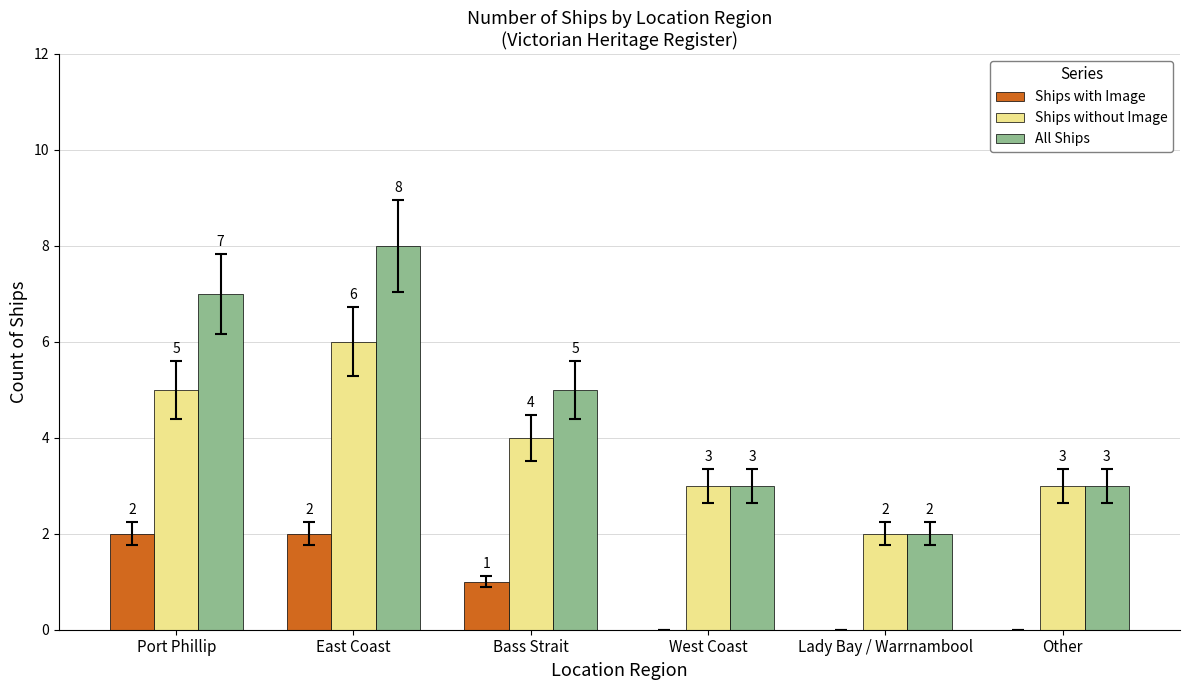

Are the bars horizontal?

No